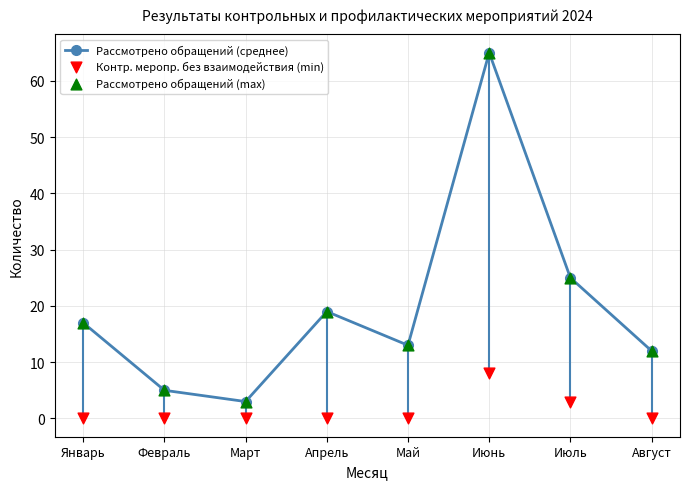

Which series has the largest total across all categories?

Рассмотрено обращений (среднее)